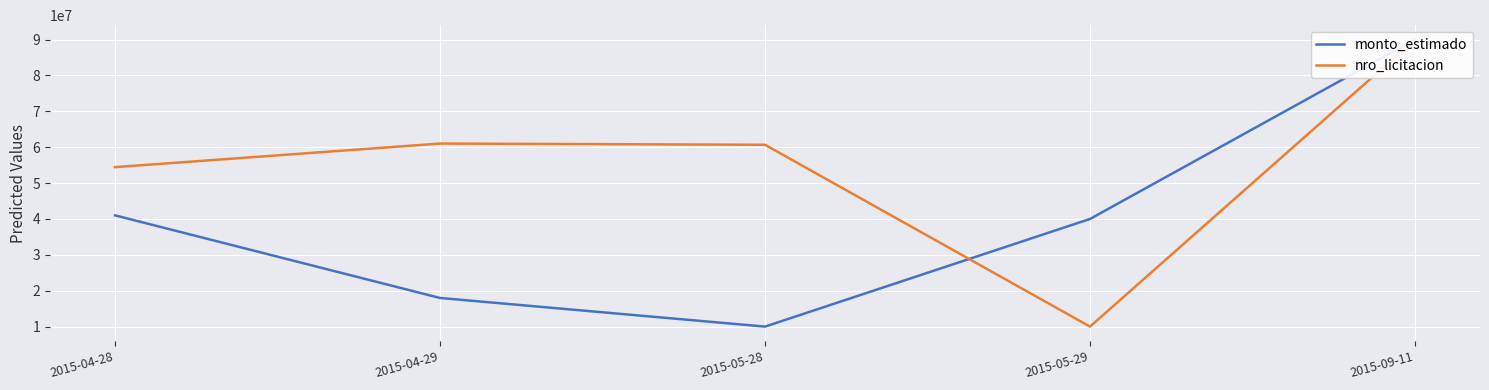

Where is monto_estimado nearest to the value 50000000?

2015-04-28